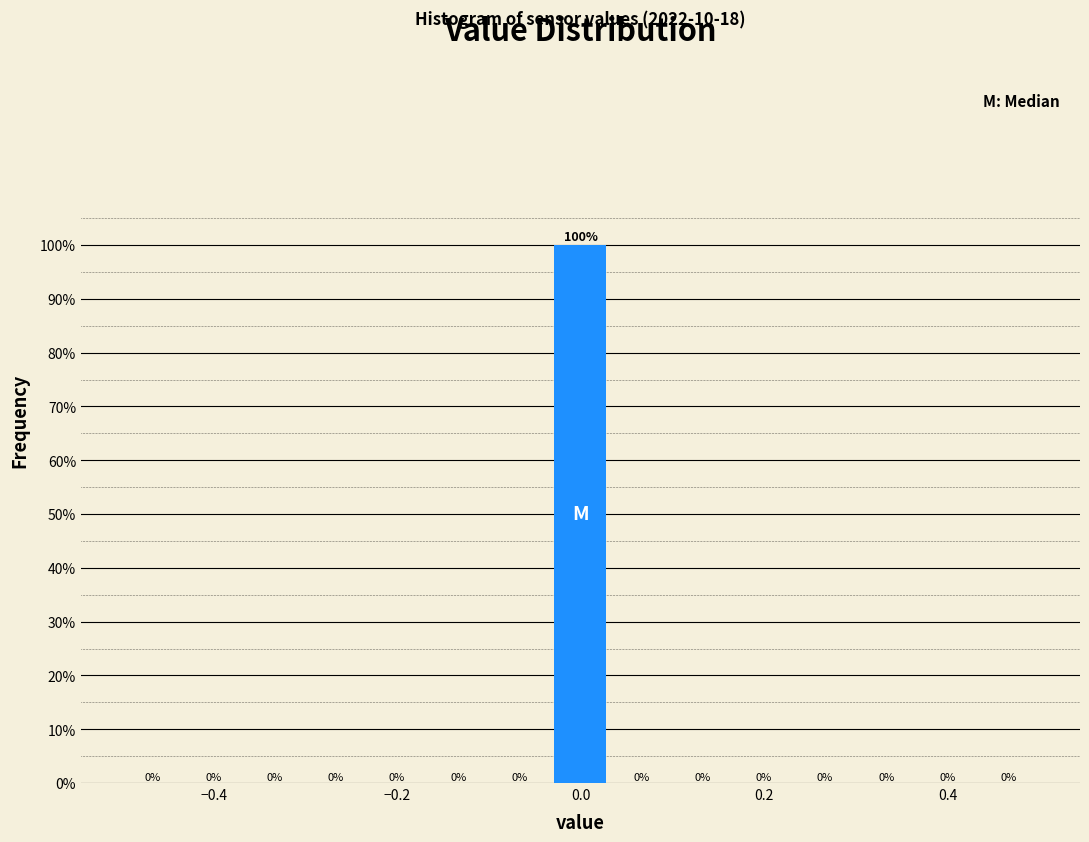

Around what value on the x-axis is the tallest bar? Give the approximate position of its centre, as read against the axis.

0.00